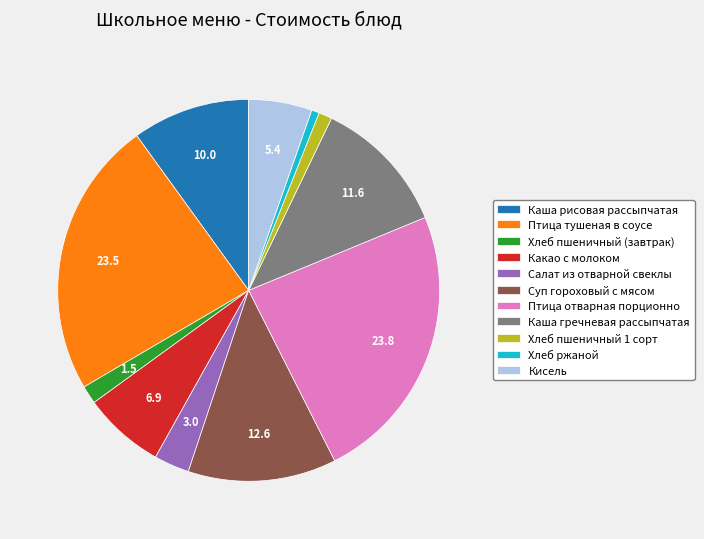

Which has a higher value, Какао с молоком or Салат из отварной свеклы?

Какао с молоком